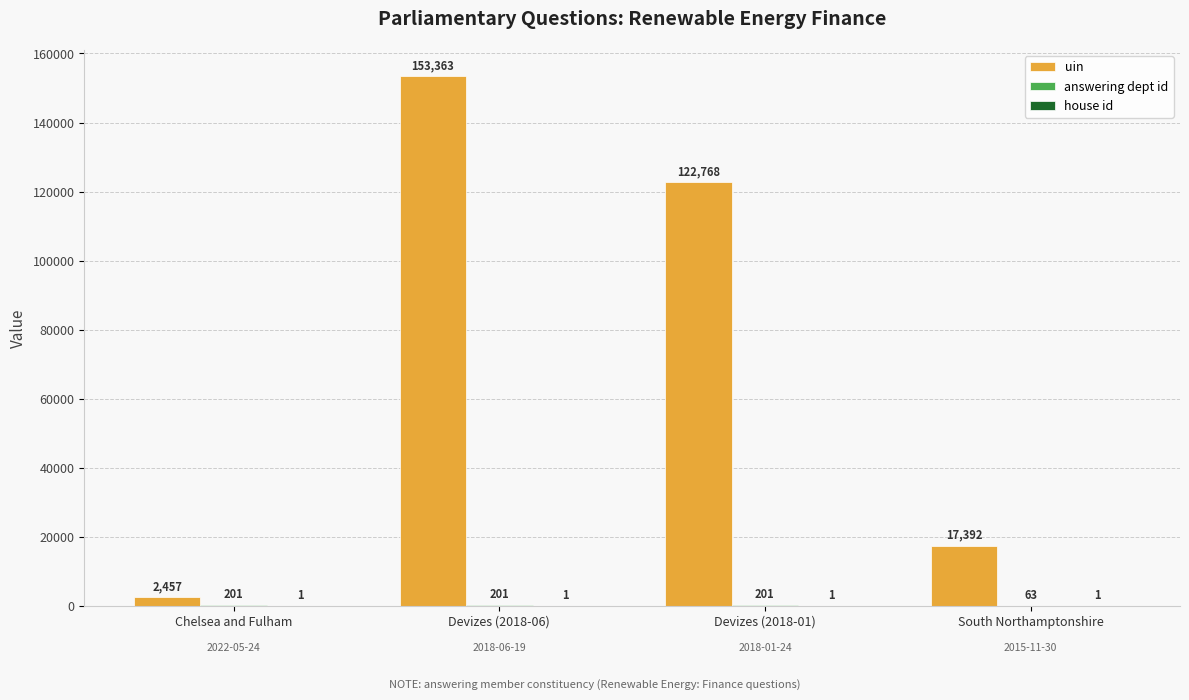

Is it true that uin equals 153363 at Devizes (2018-06)?

True